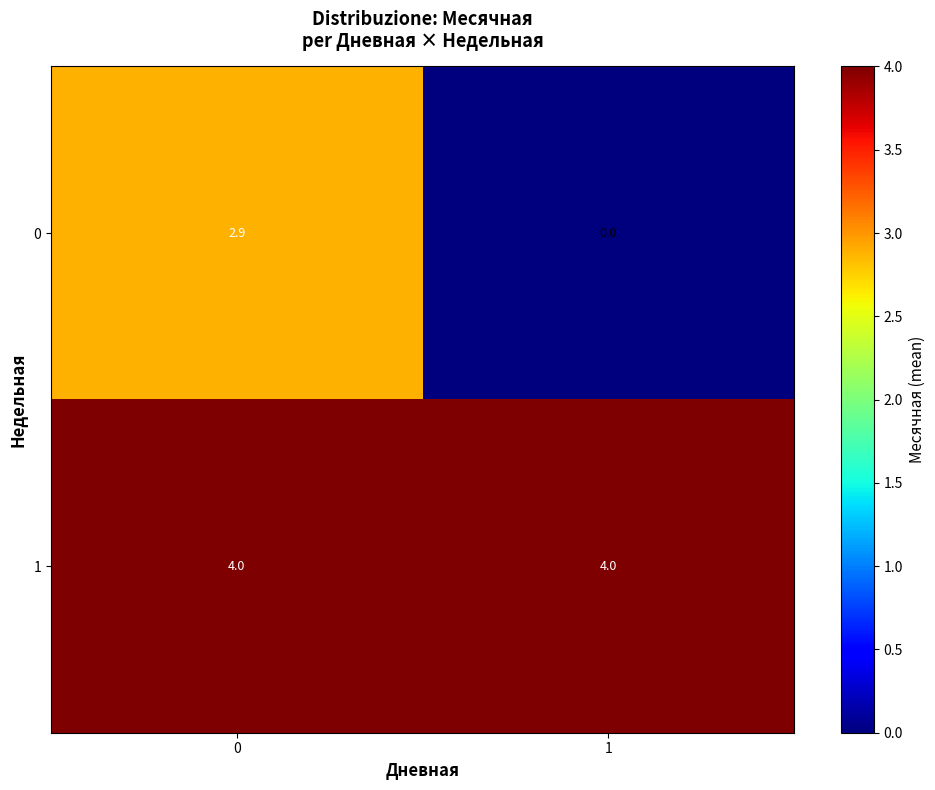

Is it true that 0 equals 1.7 at 1?

False